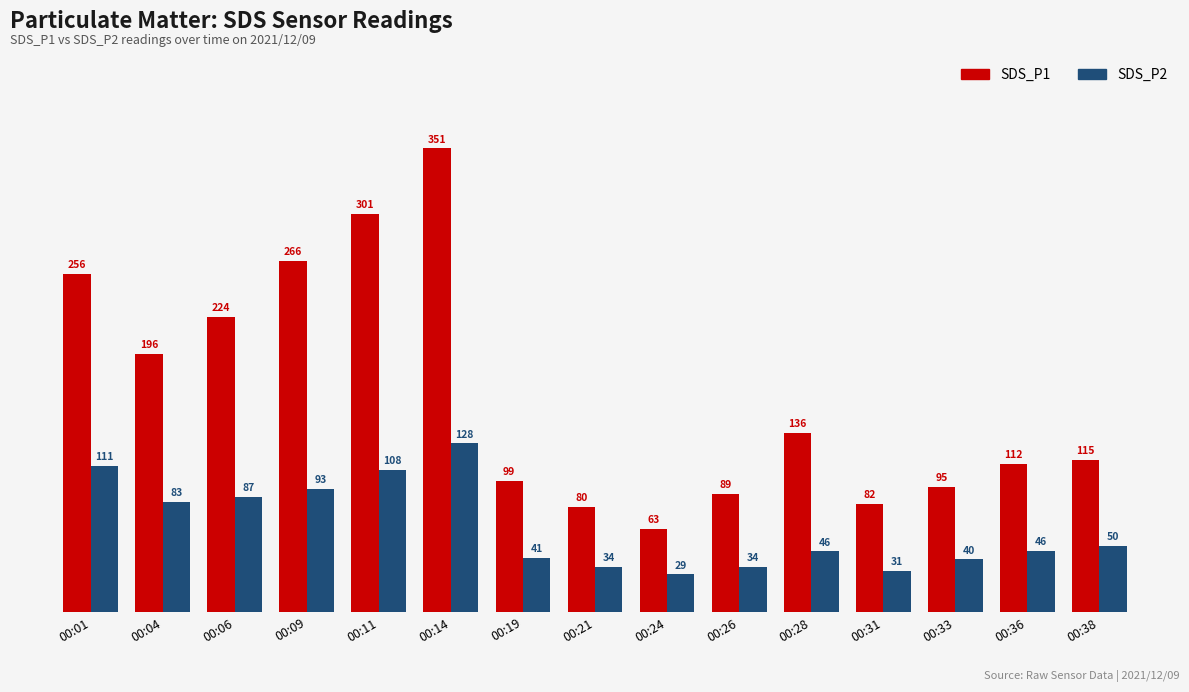

At how many categories does at least one series exceed 284?

2